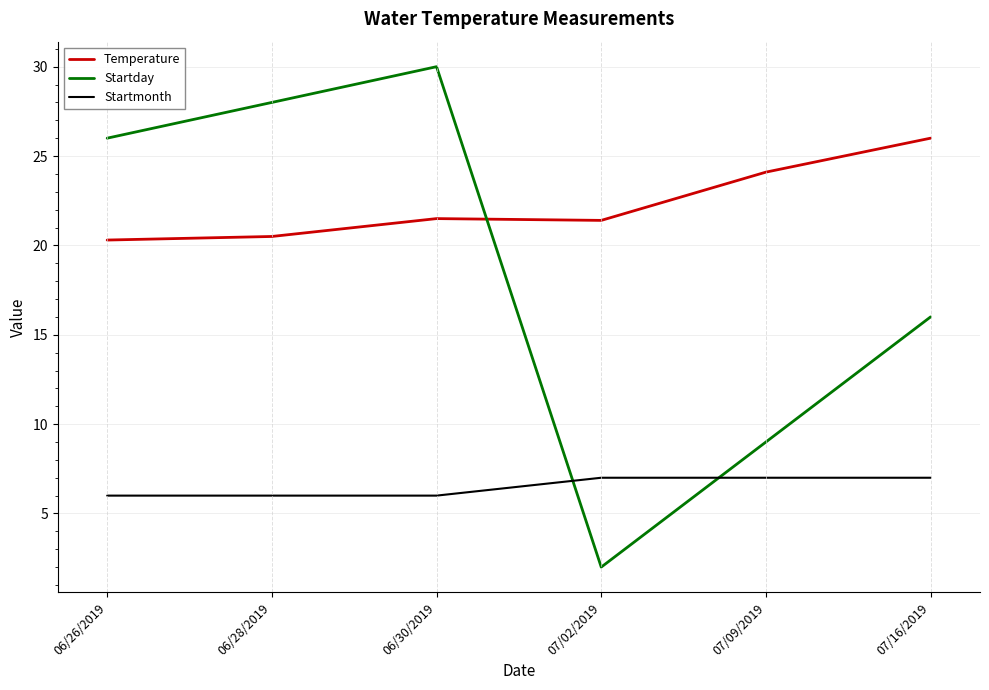

At how many categories does at least one series exceed 22?

5